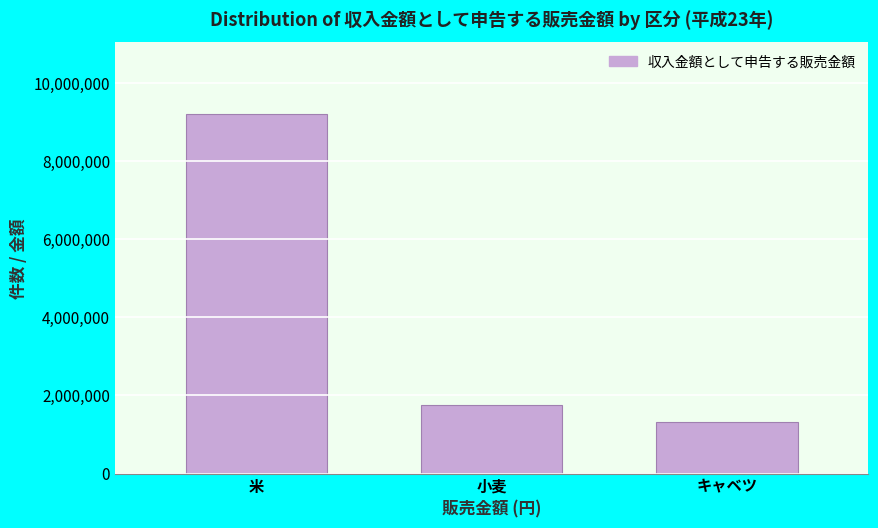

Reading left to right, what are all the values shown in this chart?

米=9200000	小麦=1760000	キャベツ=1320000